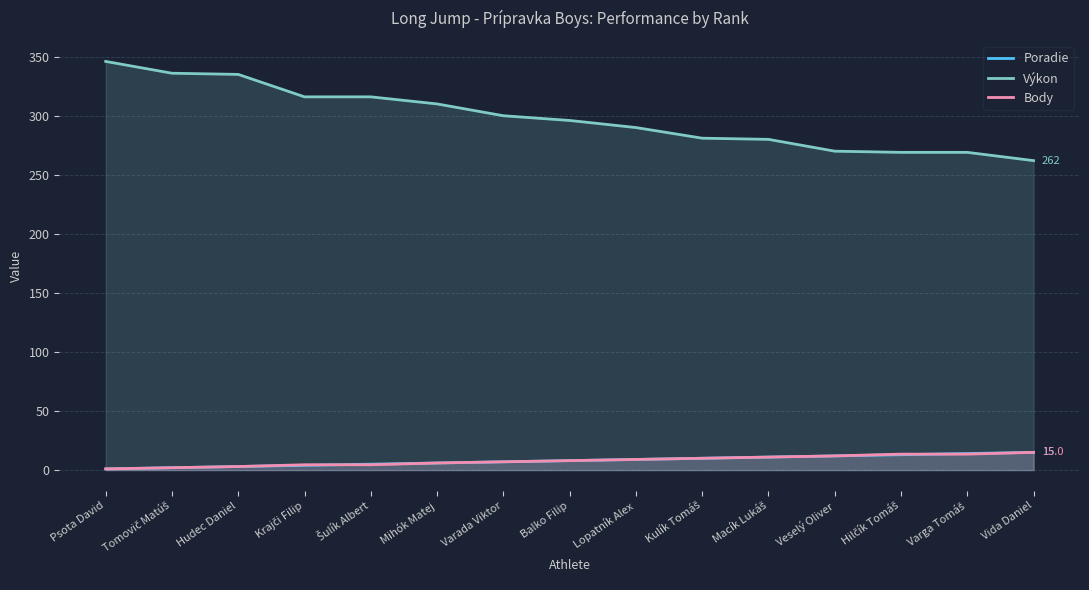

How many lines are shown in the chart?

3